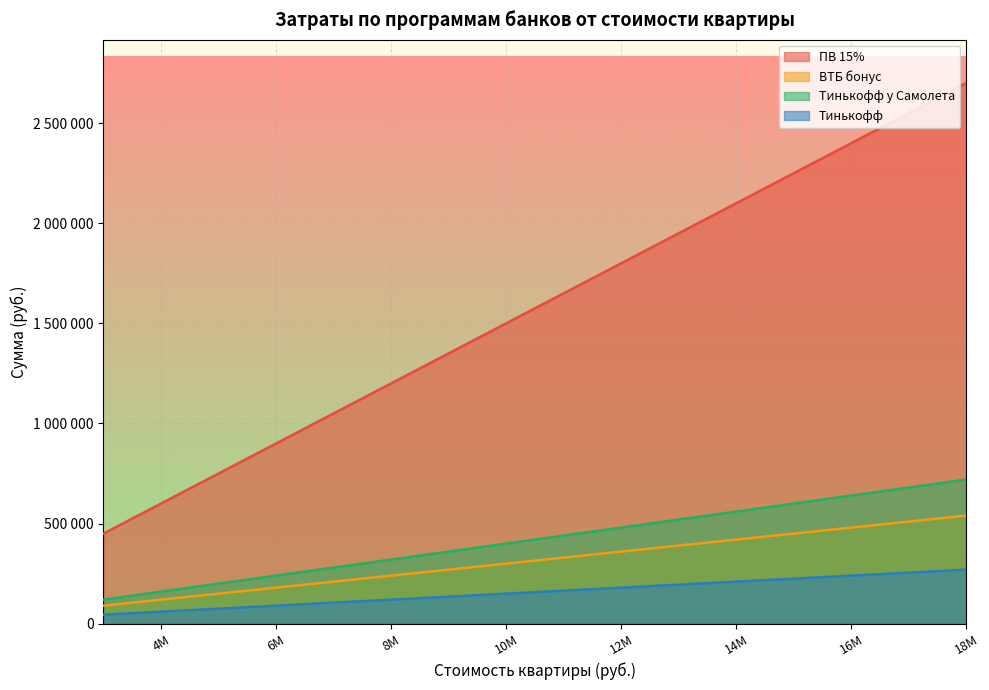

True or false: ВТБ бонус has more than 2 points higher than both neighbors.

False